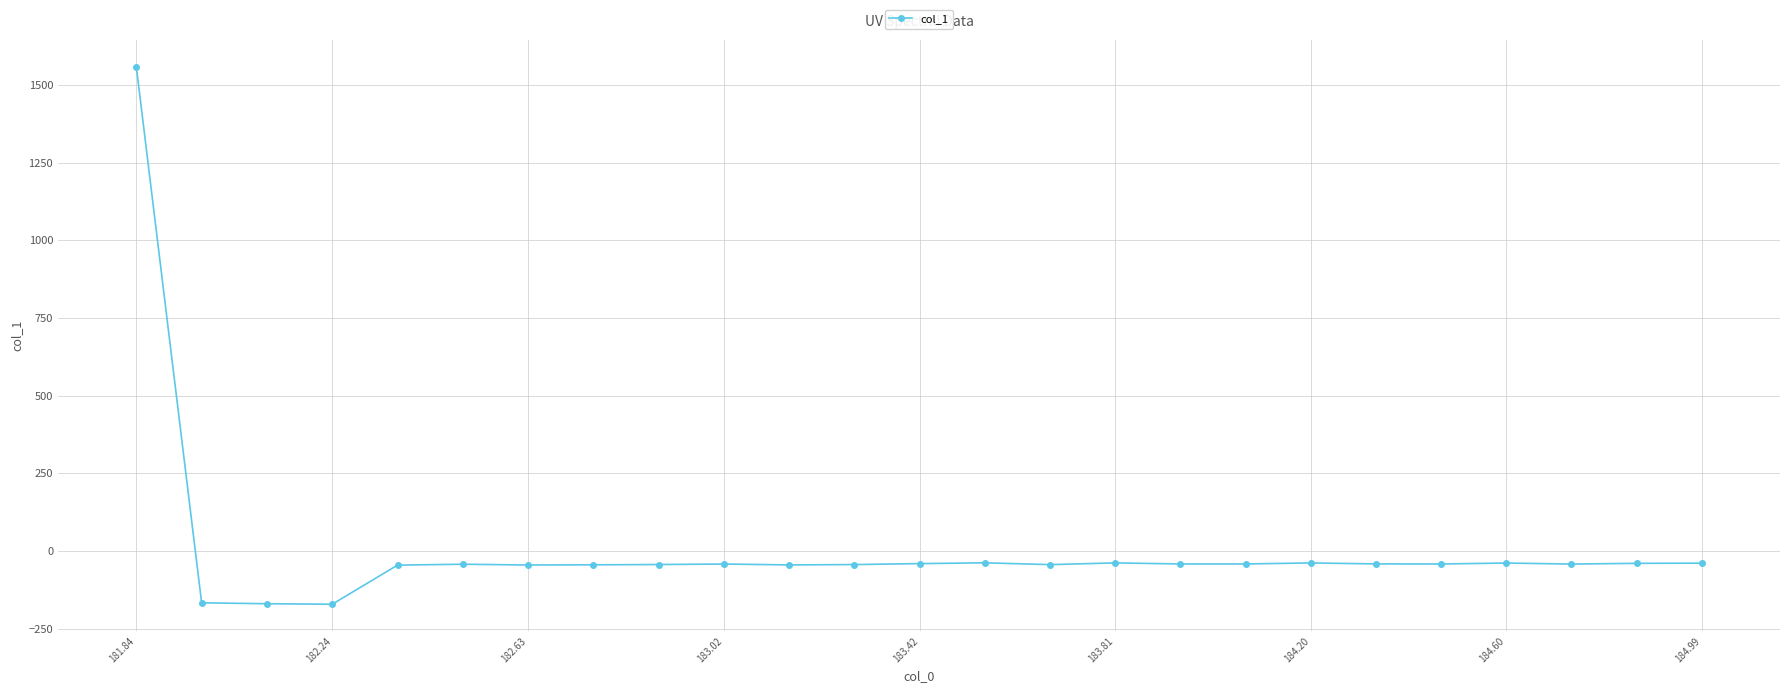

True or false: the data has more than 2 interior local peaks.

True